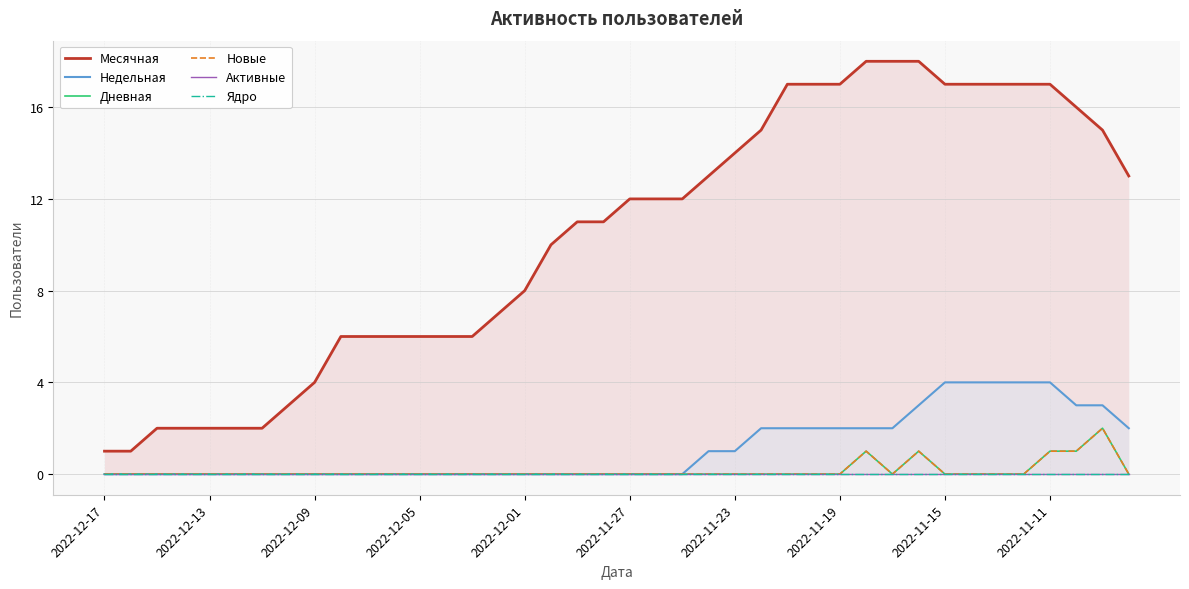

List the series in order of their peak value, lowest first.

Активные, Ядро, Дневная, Новые, Недельная, Месячная